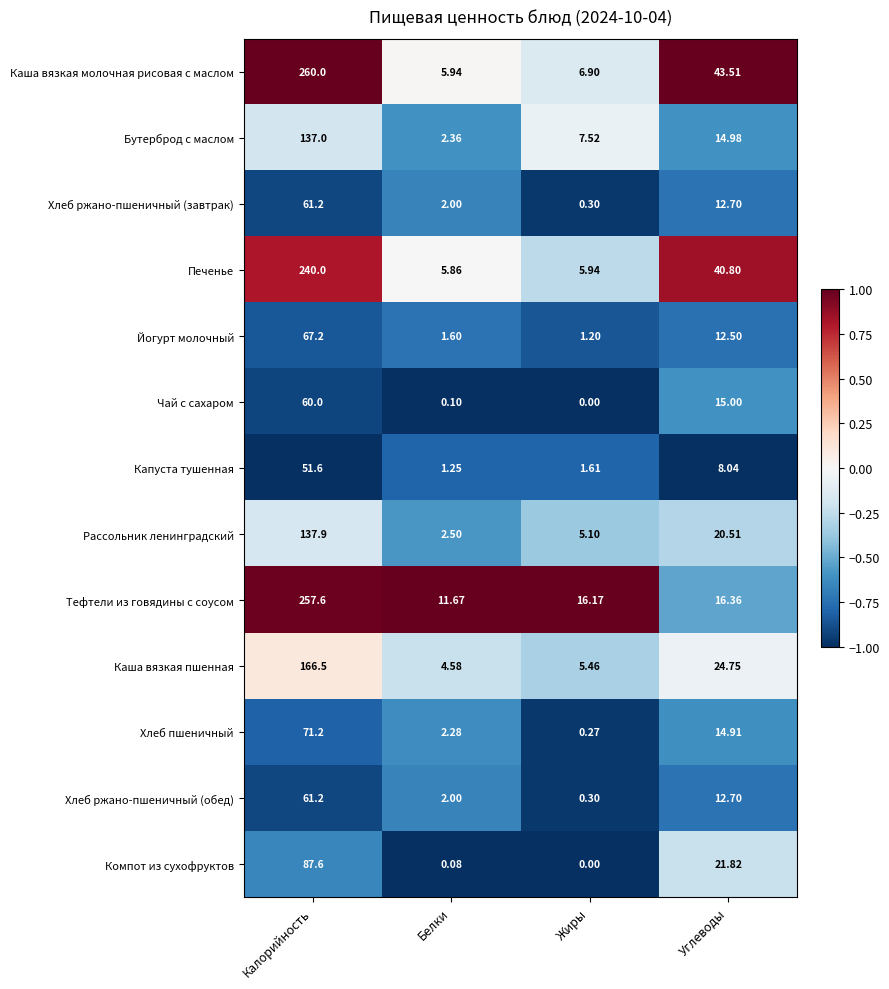

Which series changed the most between Калорийность and Углеводы?

Тефтели из говядины с соусом